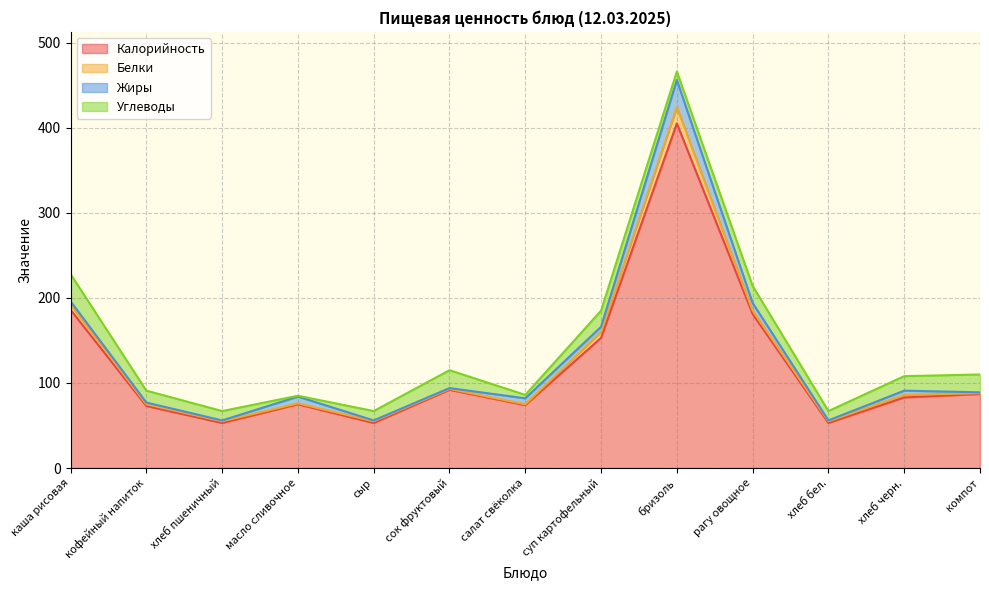

True or false: Калорийность has a value of 124 at компот.

False